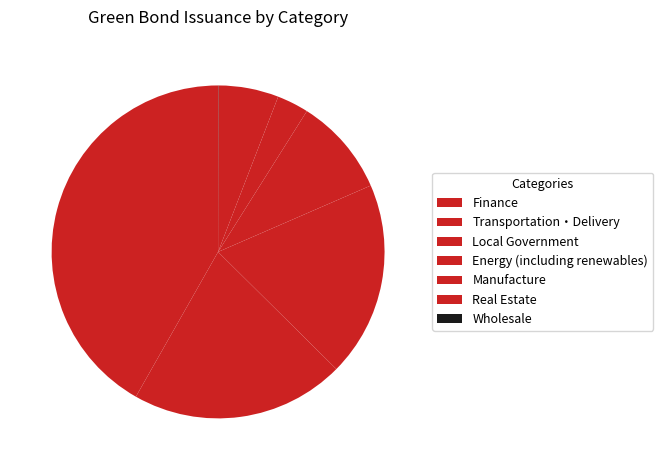

Is the sum of Manufacture and Finance greater than half?

No